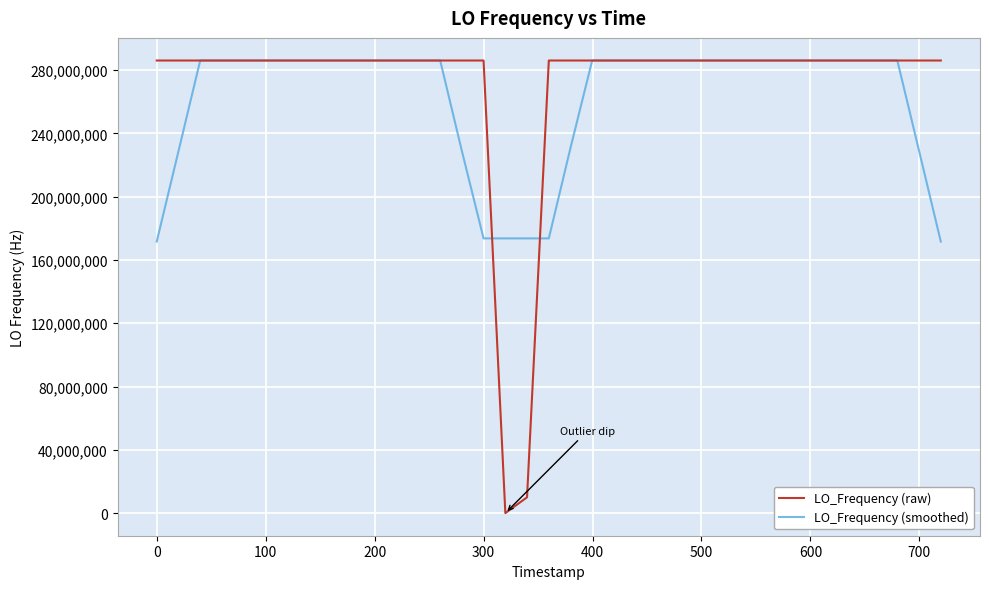

How many values in the LO_Frequency (smoothed) series exceed 286046999?

29